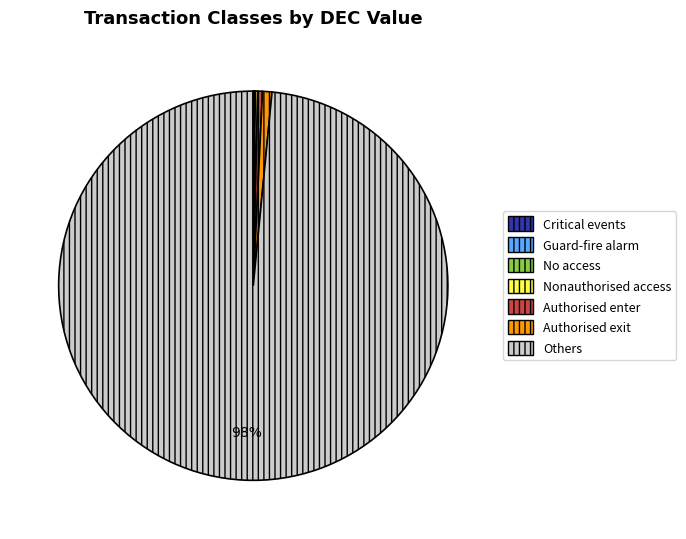

Is it true that Authorised exit is 1% of the pie?

True